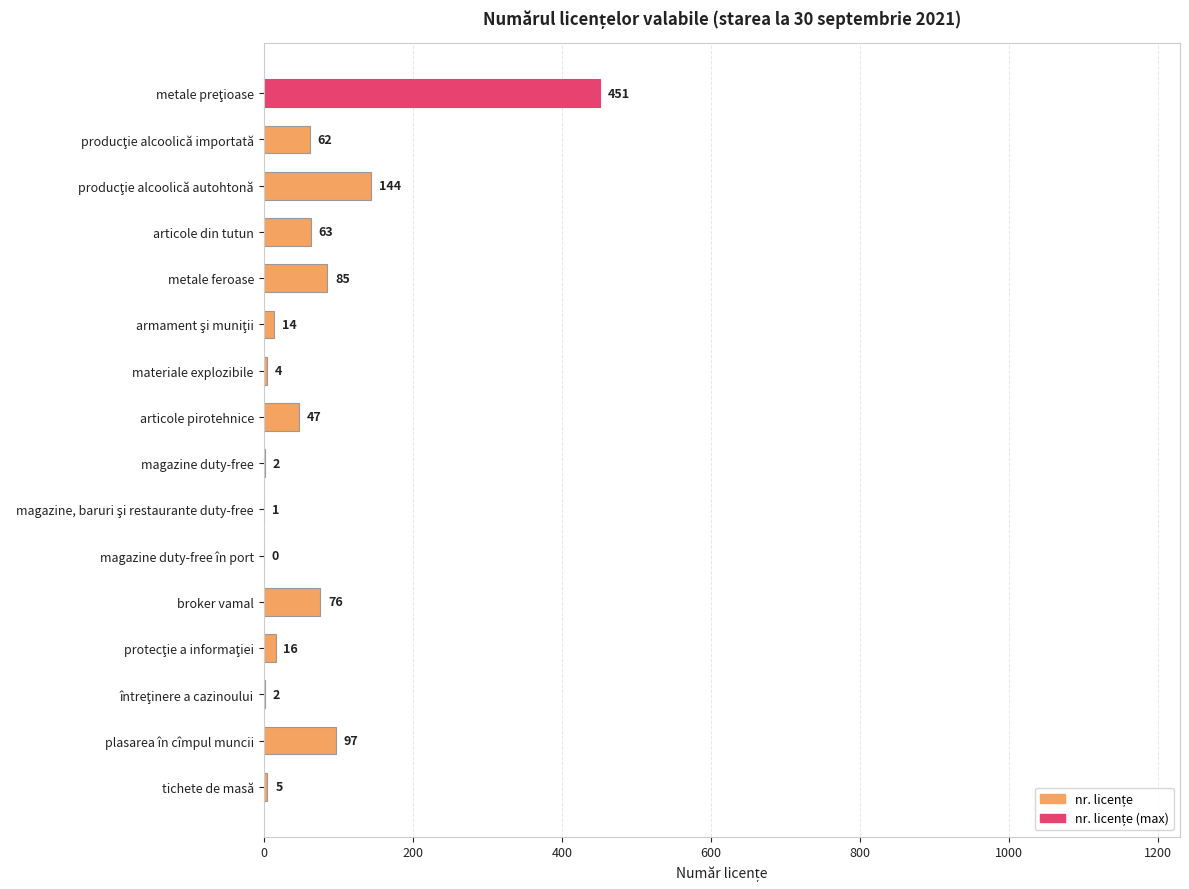

What is the sum of the values at plasarea în cîmpul muncii and articole pirotehnice?

144